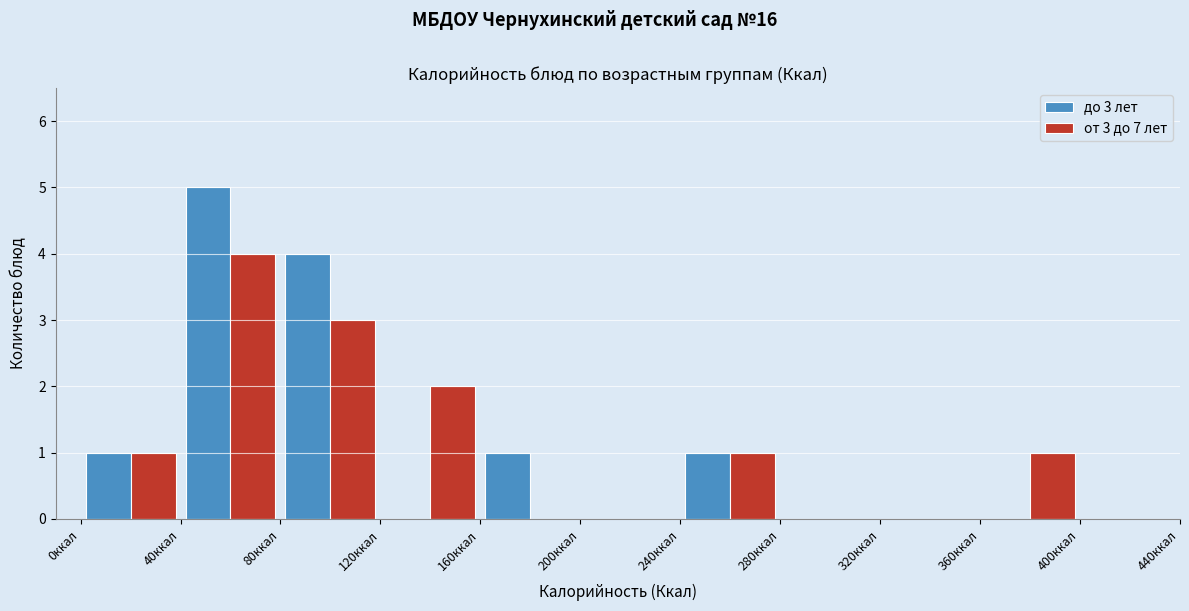

In the до 3 лет series, which range on the x-axis has the tallest bar?

40 to 80